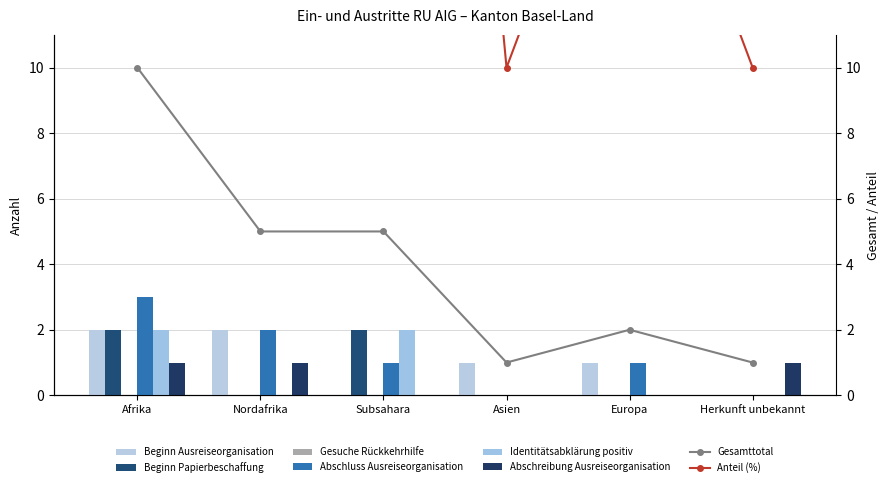

Which has a higher value, Afrika or Herkunft unbekannt?

Afrika